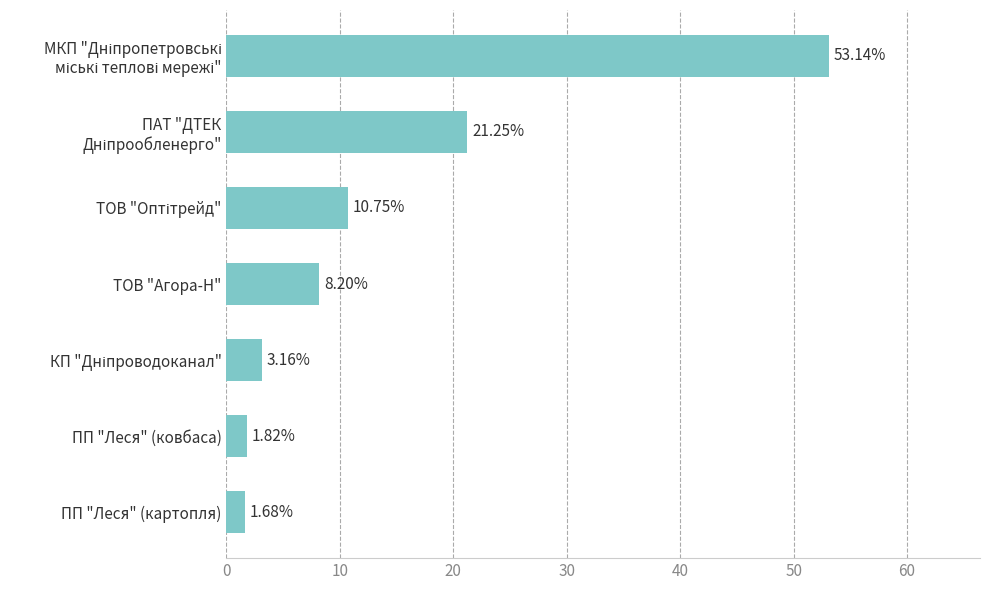

Does the chart contain stacked bars?

No